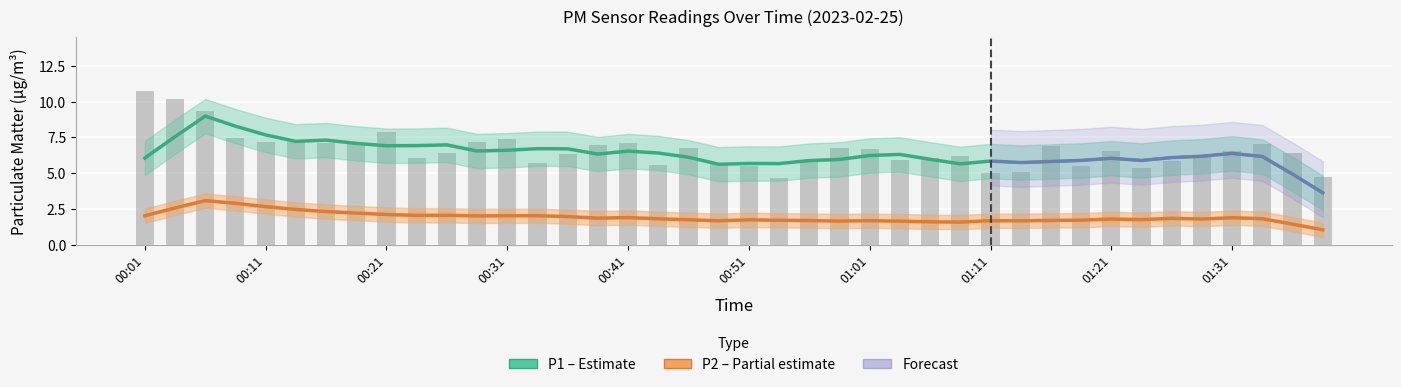

Reading left to right, what are all the values shown in this chart?

P1 (PM10): 6.1	7.6	9.0	8.3	7.7	7.2	7.3	7.1	6.9	6.9	7.0	6.6	6.6	6.7	6.7	6.3	6.5	6.4	6.1	5.6	5.7	5.7	5.9	6.0	6.2	6.3	6.0	5.7	5.9	5.7	5.8	5.9	6.0	5.9	6.1	6.2	6.4	6.2	4.9	3.6
P2 (PM2.5): 2.0	2.6	3.1	2.9	2.7	2.5	2.3	2.2	2.1	2.1	2.1	2.0	2.0	2.0	2.0	1.9	1.9	1.8	1.8	1.7	1.8	1.7	1.7	1.7	1.7	1.7	1.6	1.6	1.7	1.7	1.7	1.7	1.8	1.8	1.9	1.8	1.9	1.8	1.5	1.1